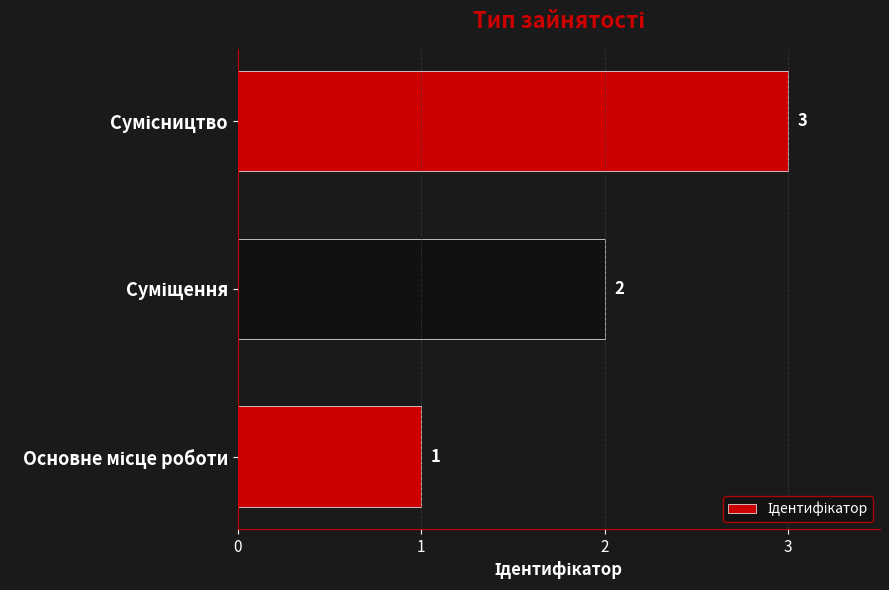

What is the maximum value shown in the chart?

3